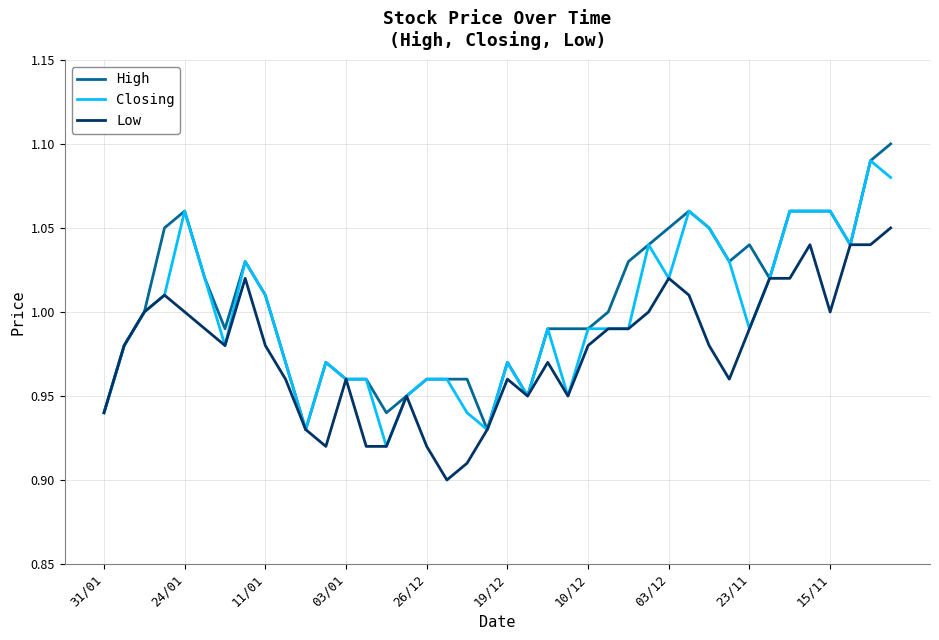

Count the number of categories in the chart.

40